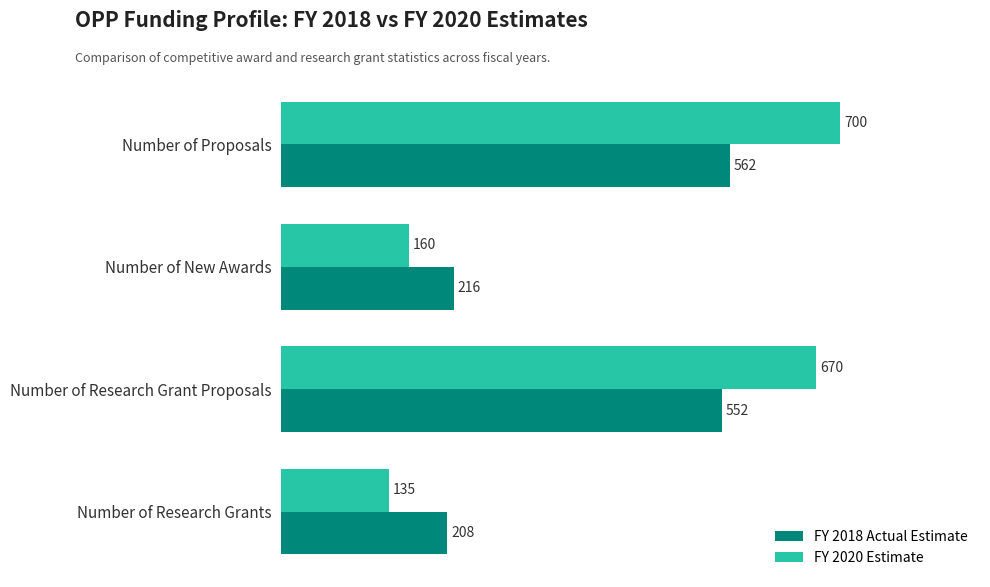

At how many categories does at least one series exceed 390?

2